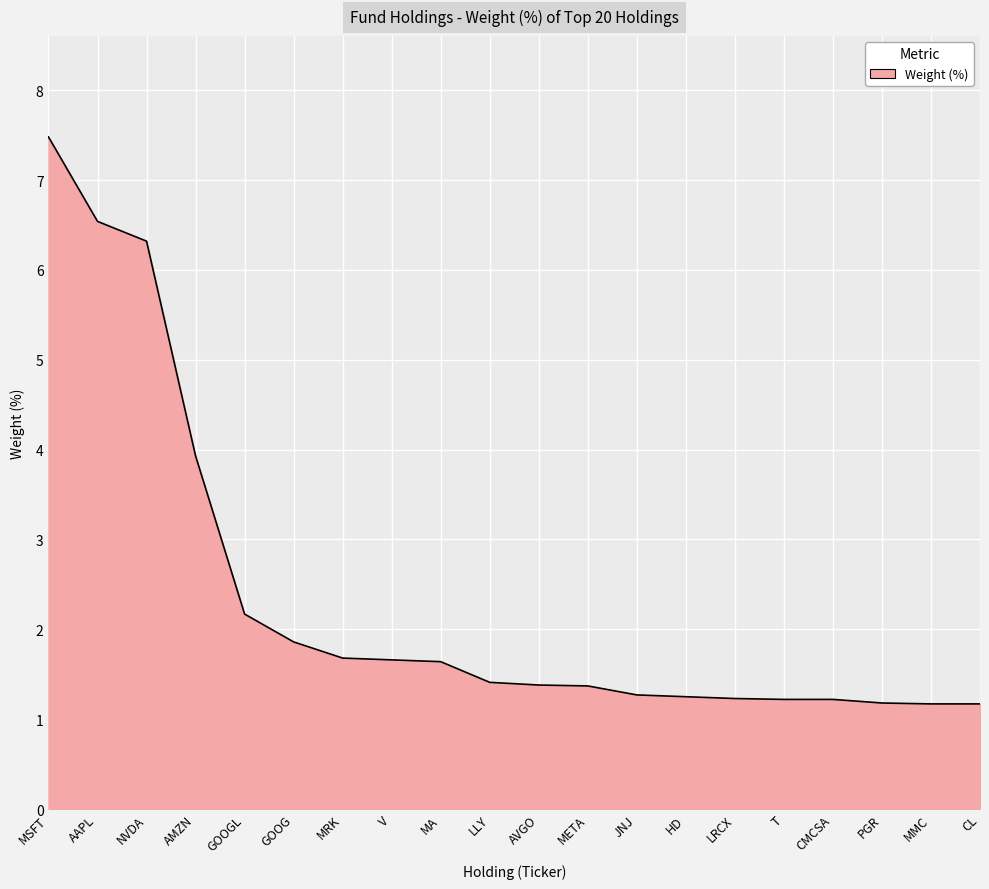

Between NVDA and MMC, which is larger?

NVDA